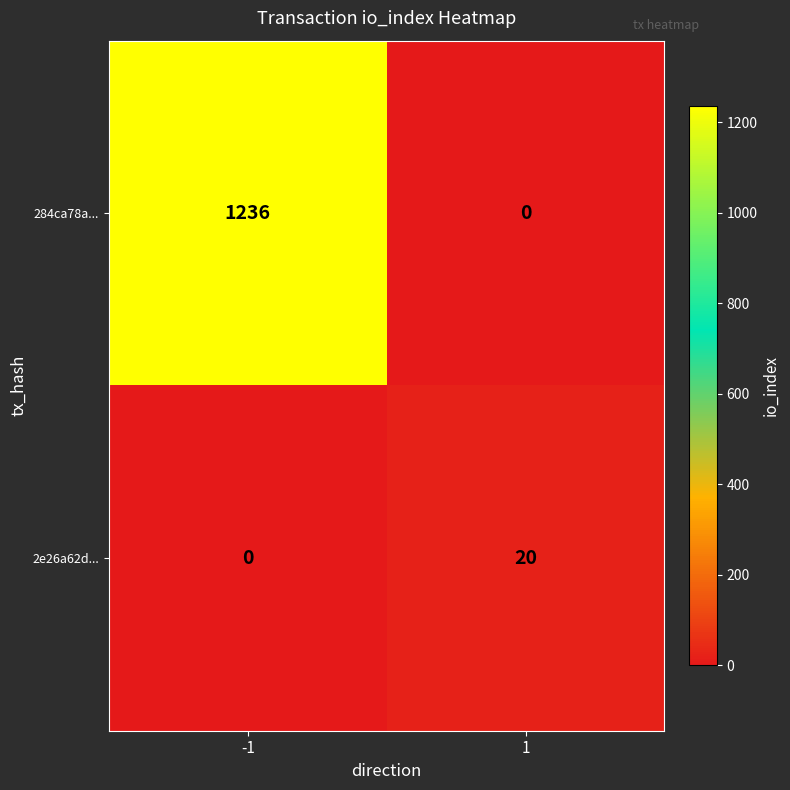

Reading left to right, what are all the values shown in this chart?

284ca78a...: 1236	0
2e26a62d...: 0	20